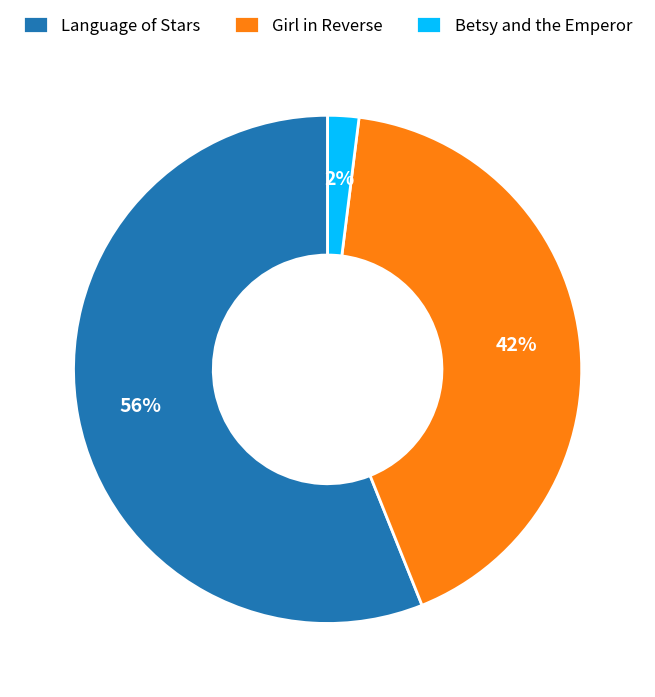

To the nearest percent, what is the combined percentage of Betsy and the Emperor and Language of Stars?

58%